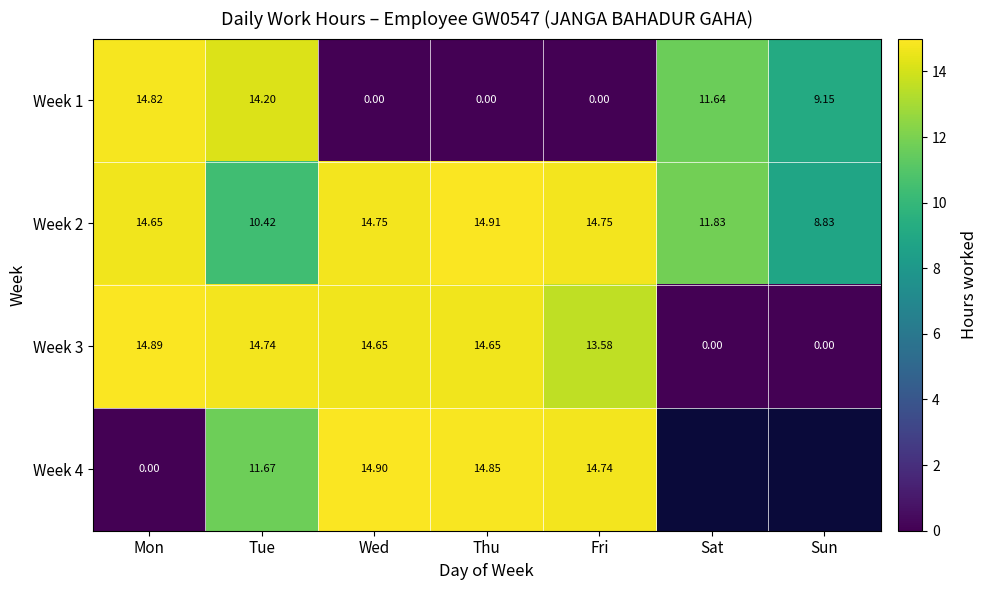

At which category is the sum across all series the highest?

Tue